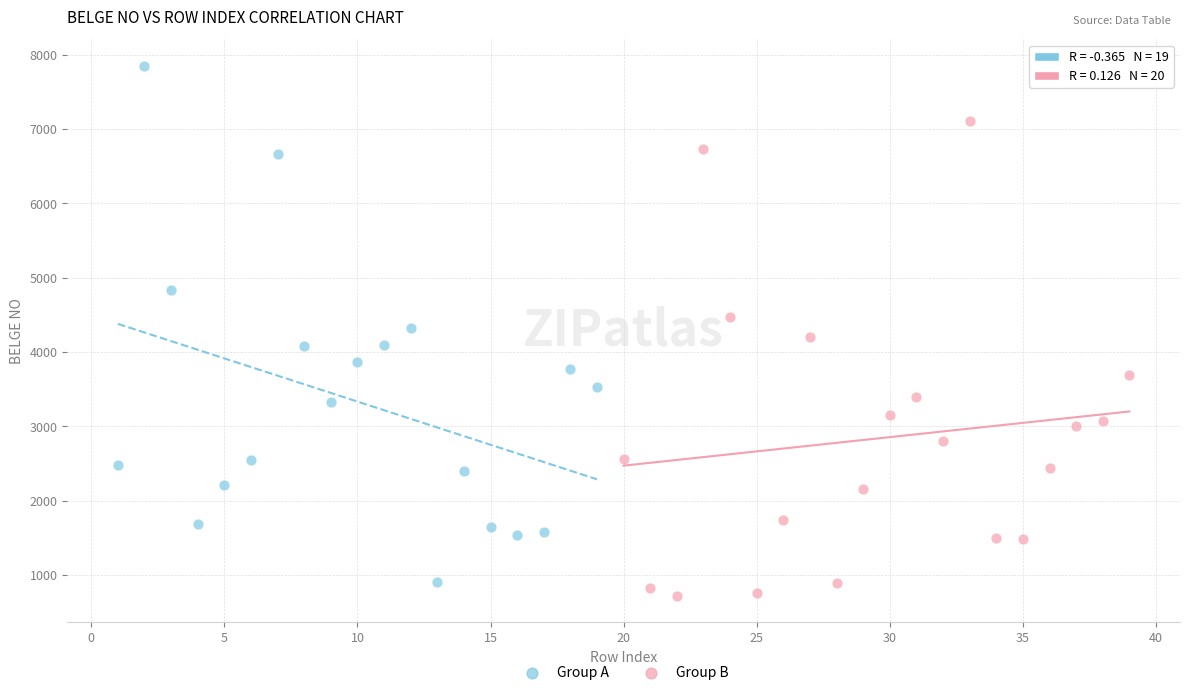

Which series has the largest Y range (max minus min)?

Group A